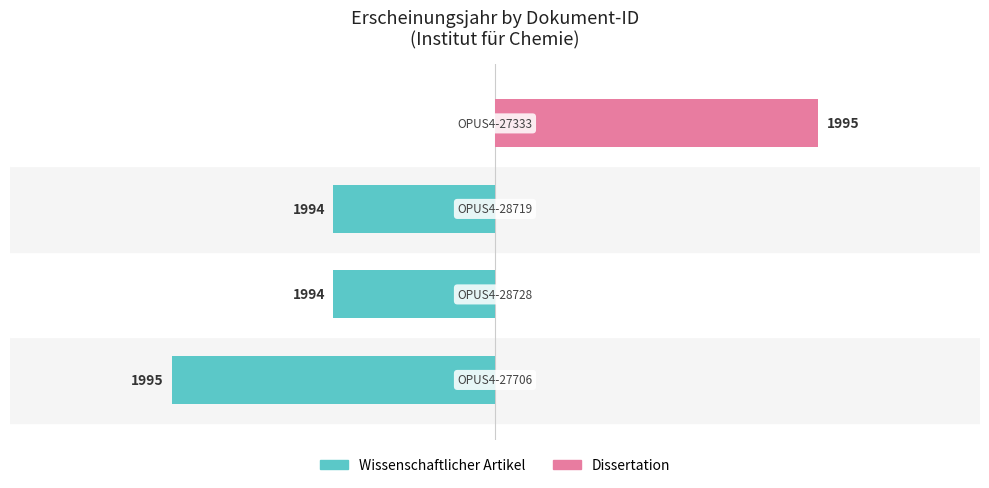

Are the bars horizontal?

Yes